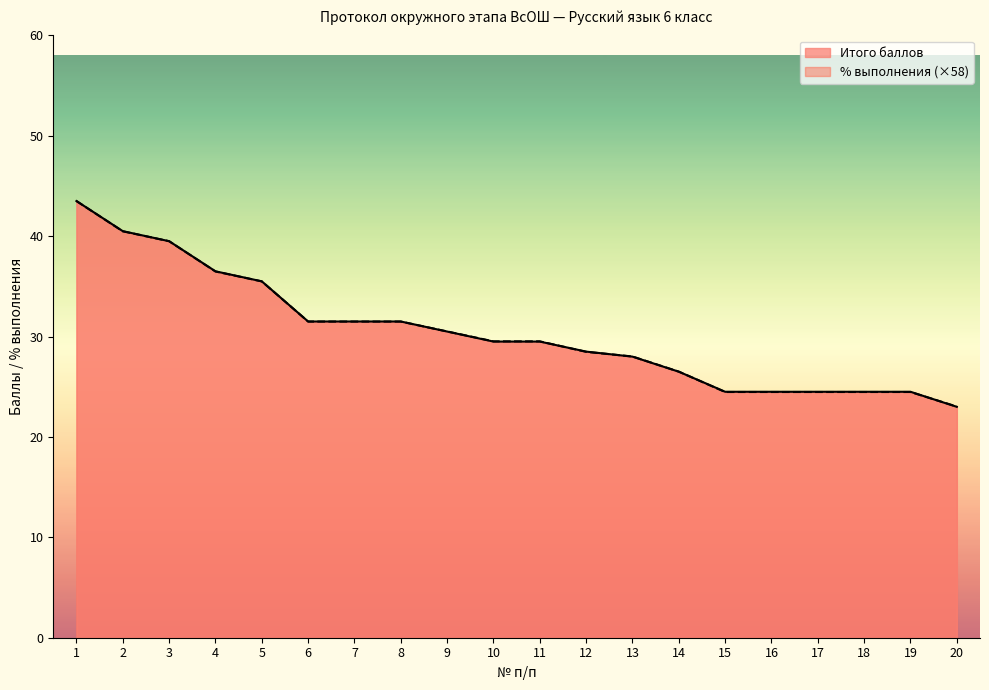

Reading left to right, extract all data points from this chart.

Итого баллов: 1=43.5	2=40.5	3=39.5	4=36.5	5=35.5	6=31.5	7=31.5	8=31.5	9=30.5	10=29.5	11=29.5	12=28.5	13=28.0	14=26.5	15=24.5	16=24.5	17=24.5	18=24.5	19=24.5	20=23.0
% выполнения: 1=43.5	2=40.5	3=39.5	4=36.5	5=35.5	6=31.5	7=31.5	8=31.5	9=30.5	10=29.5	11=29.5	12=28.5	13=28.0	14=26.5	15=24.5	16=24.5	17=24.5	18=24.5	19=24.5	20=23.0